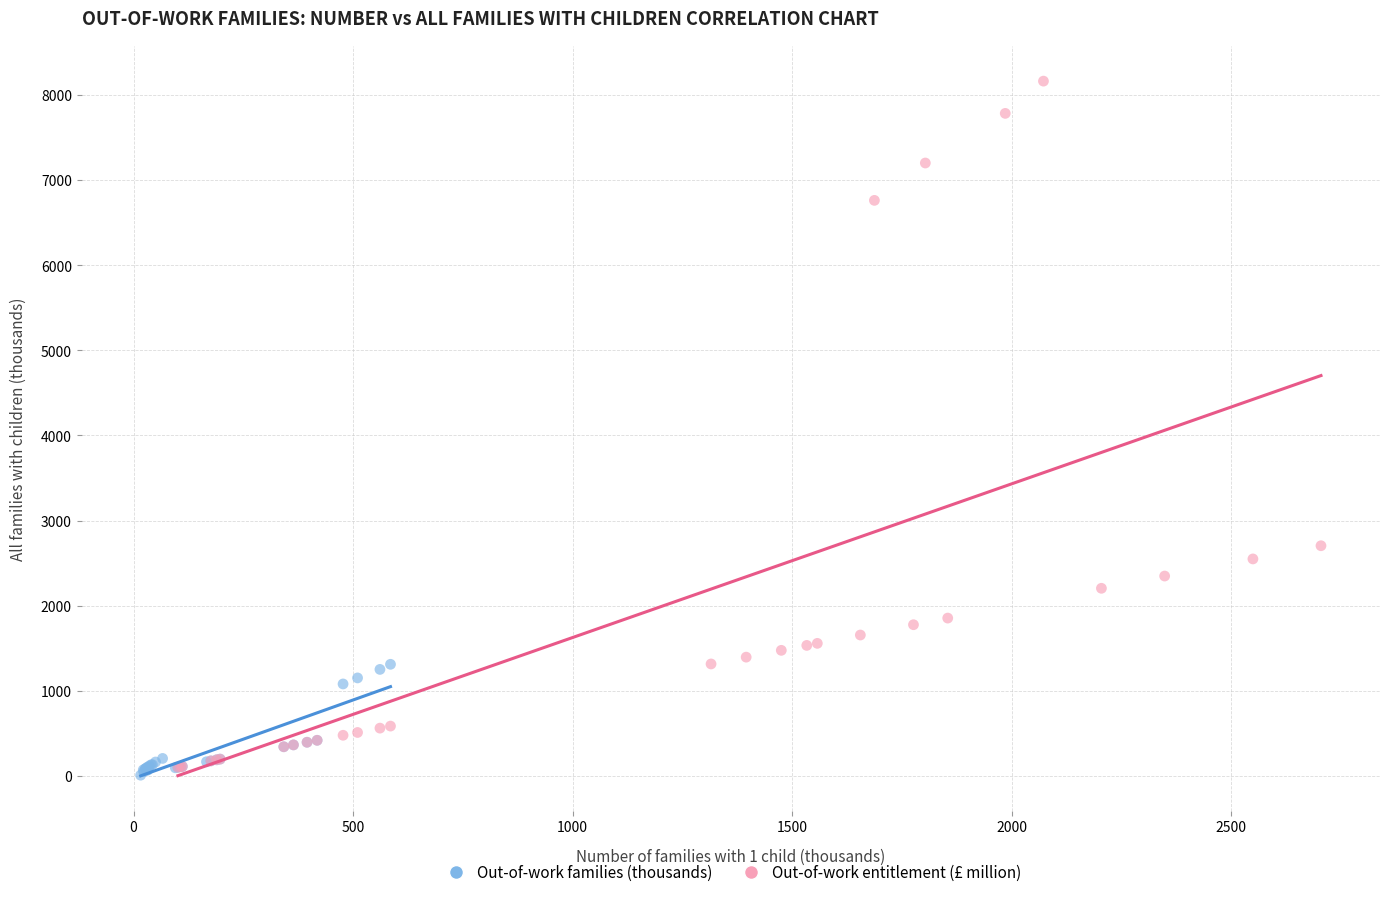

Which series has the widest spread of Y values?

Out-of-work entitlement (£ million)